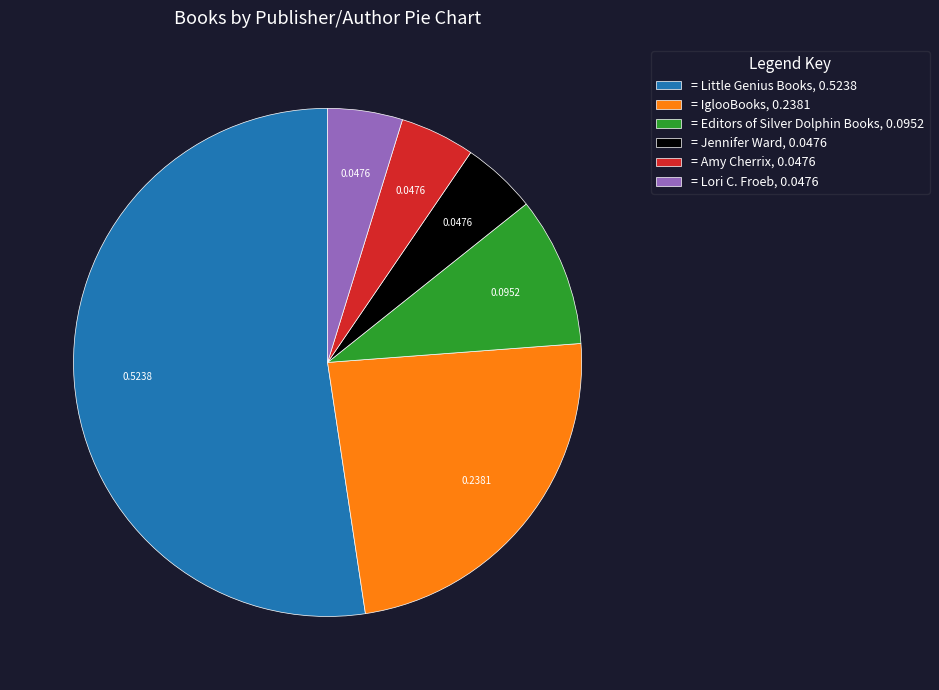

How many segments does this pie chart have?

6